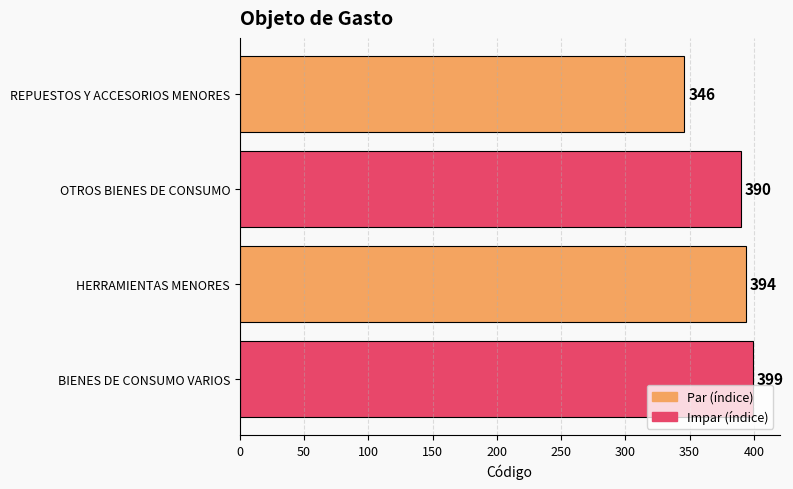

The value at REPUESTOS Y ACCESORIOS MENORES is 584. True or false?

False